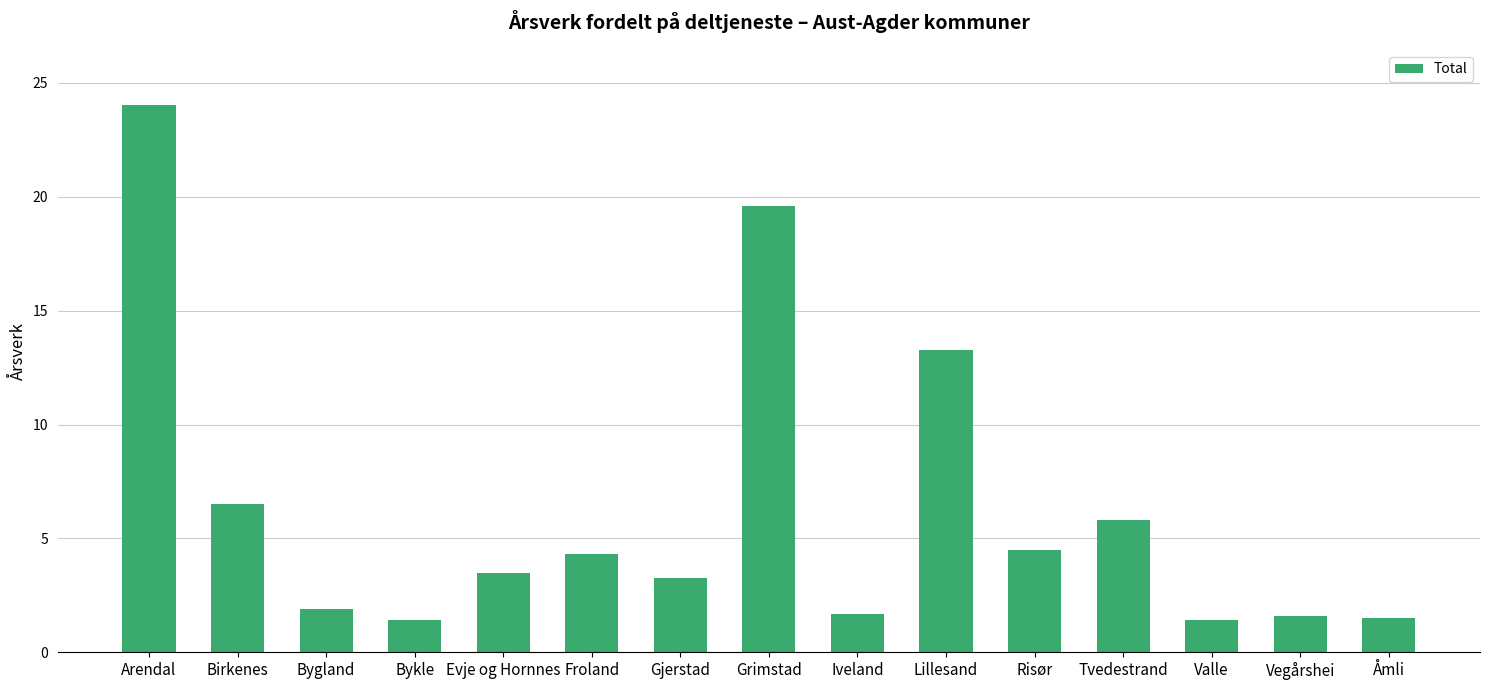

What is the label of the 3rd bar from the left?

Bygland